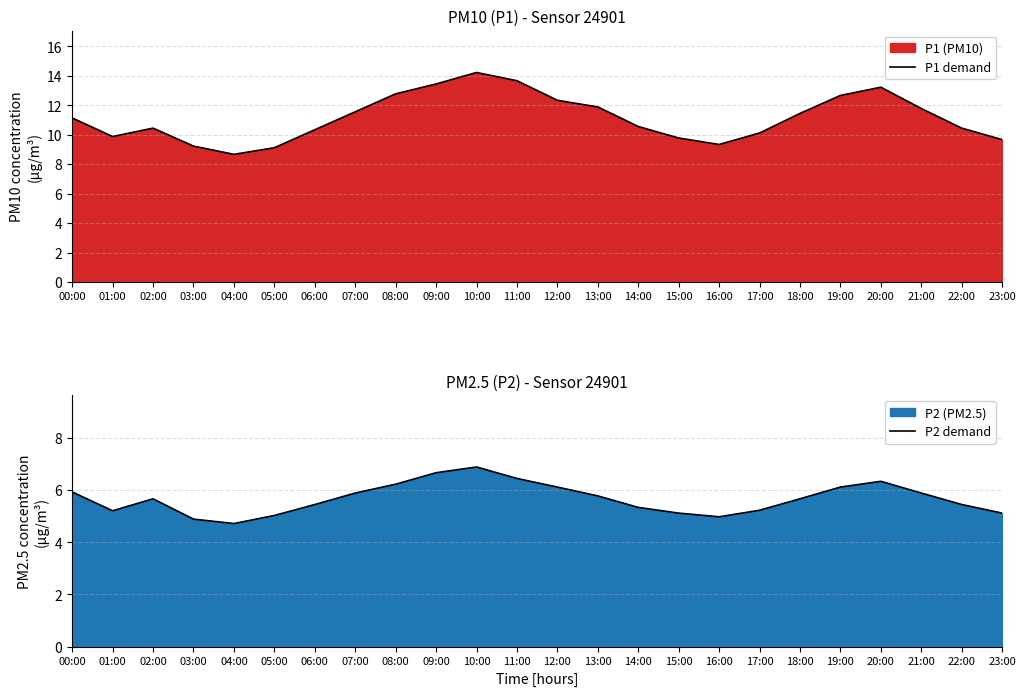

How many lines are shown in the chart?

2